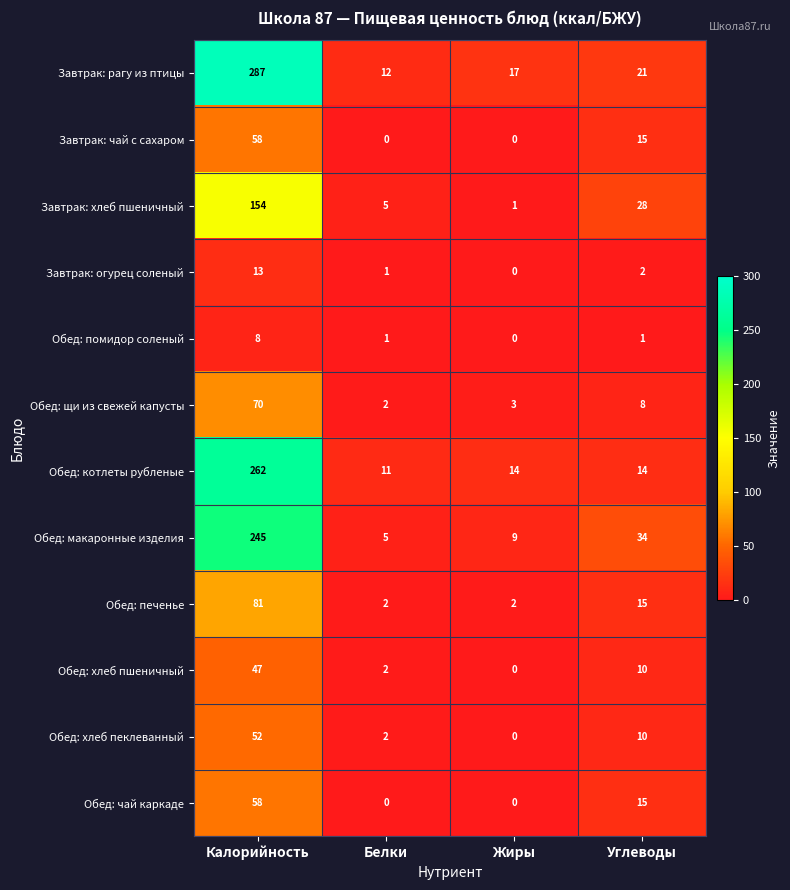

What is the maximum value shown in the chart?

287